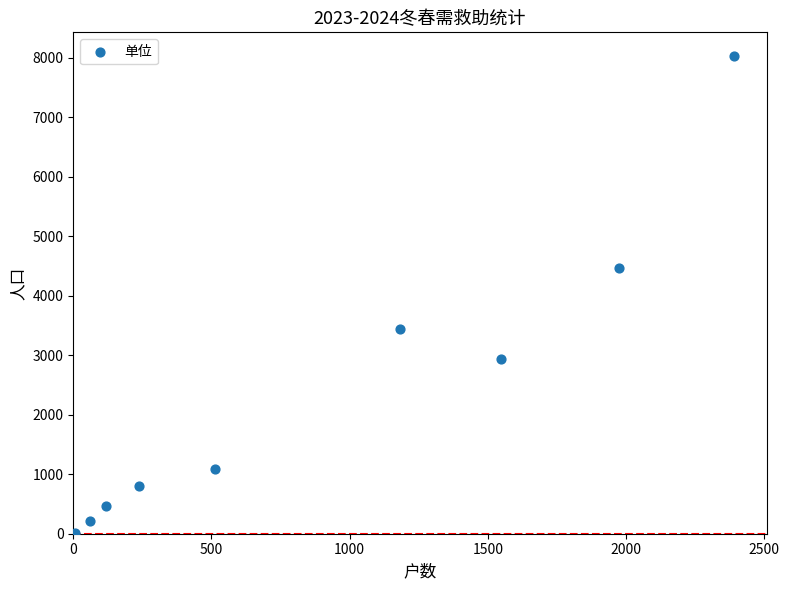

What Y value in the scatter plot is closest to 4019?

4466